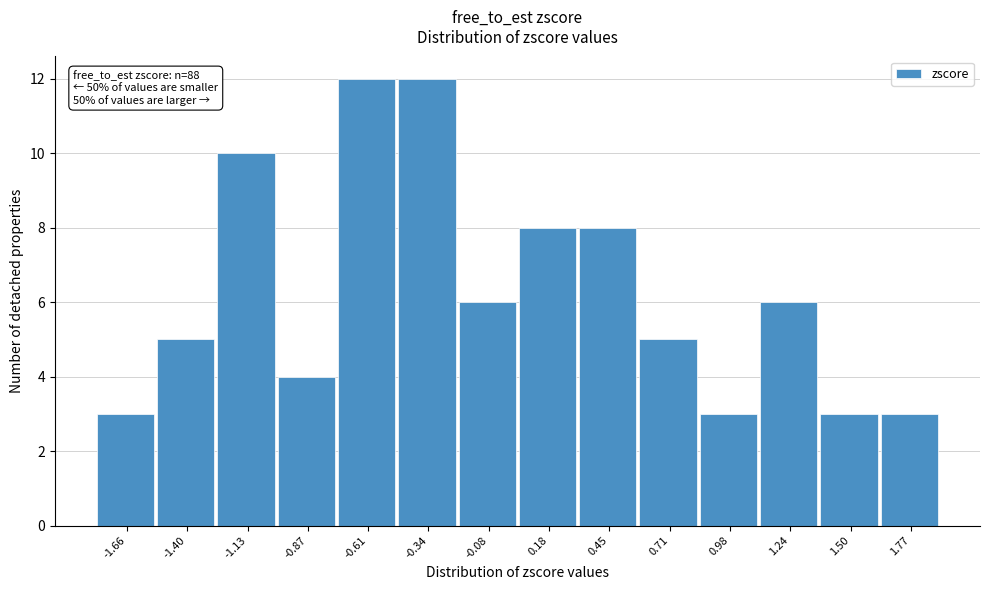

Reading right to left, transcribe all the data shown in this chart.

3	3	6	3	5	8	8	6	12	12	4	10	5	3